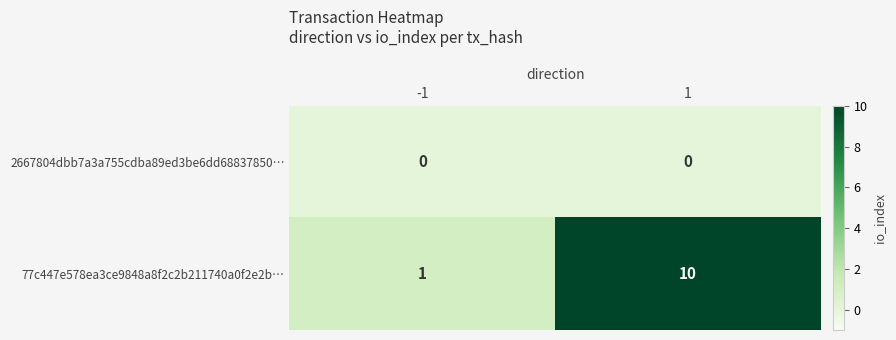

Which series changed the most between -1 and 1?

77c447e578ea3ce9848a8f2c2b211740a0f2e2b…